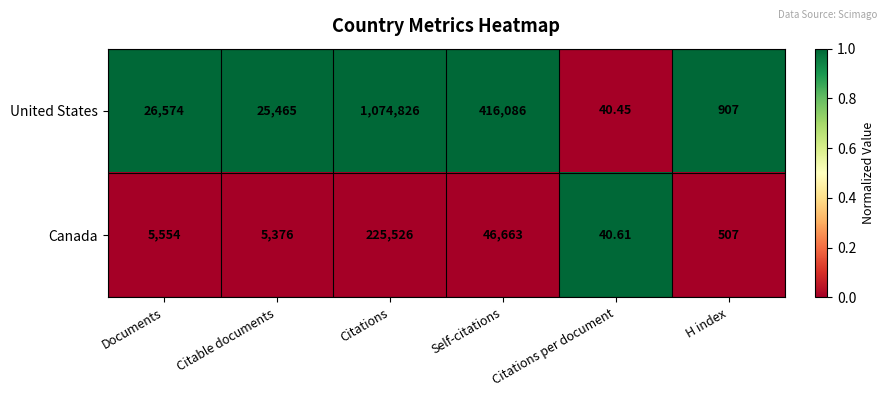

Rank the series by their maximum value, from lowest to highest.

Canada, United States